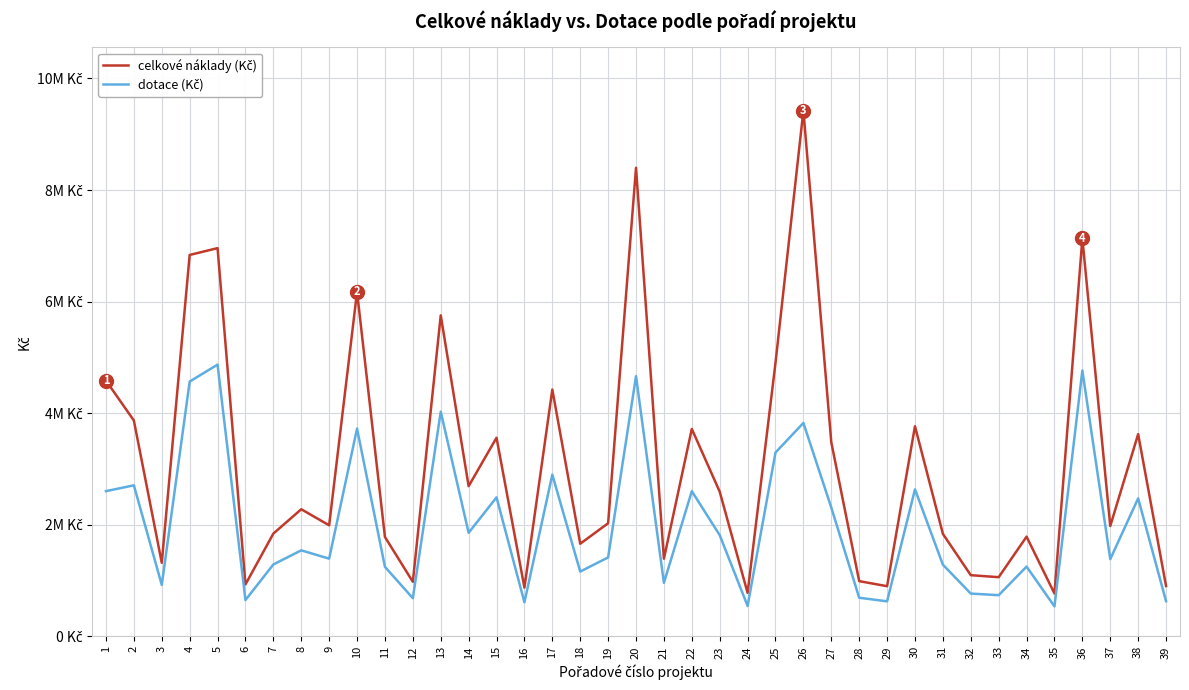

Does the chart display data point markers on the line(s)?

No